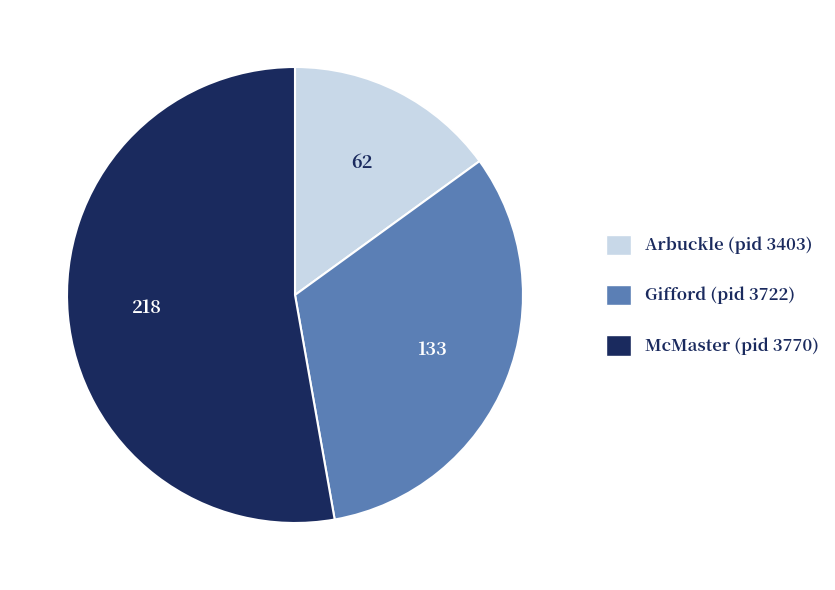

How many slices are in this pie chart?

3